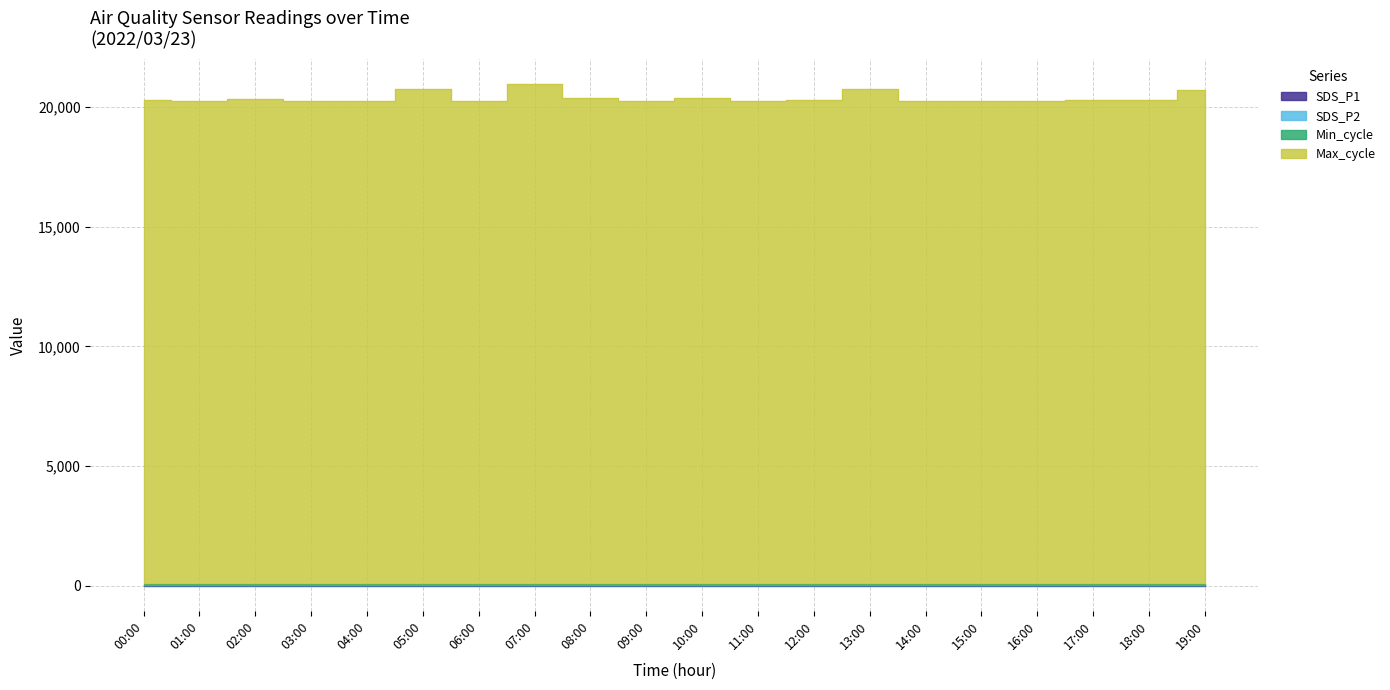

Where is Max_cycle nearest to the value 20602?

19:00